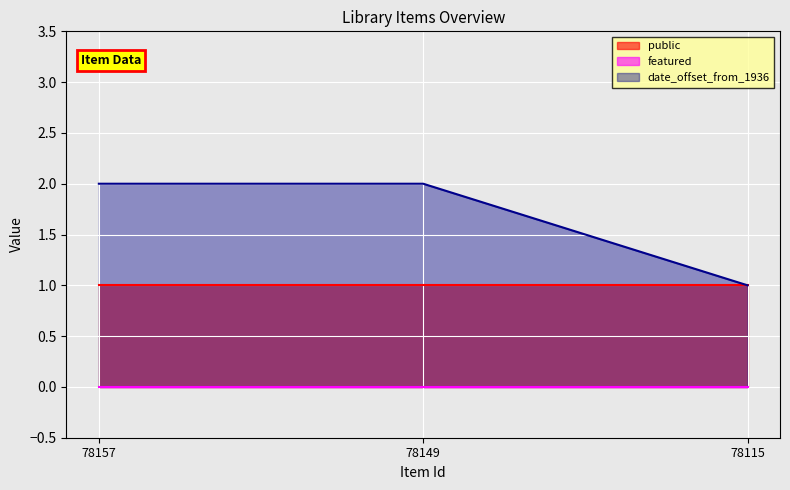

Which series has the largest range (max minus min)?

date_offset_from_1936